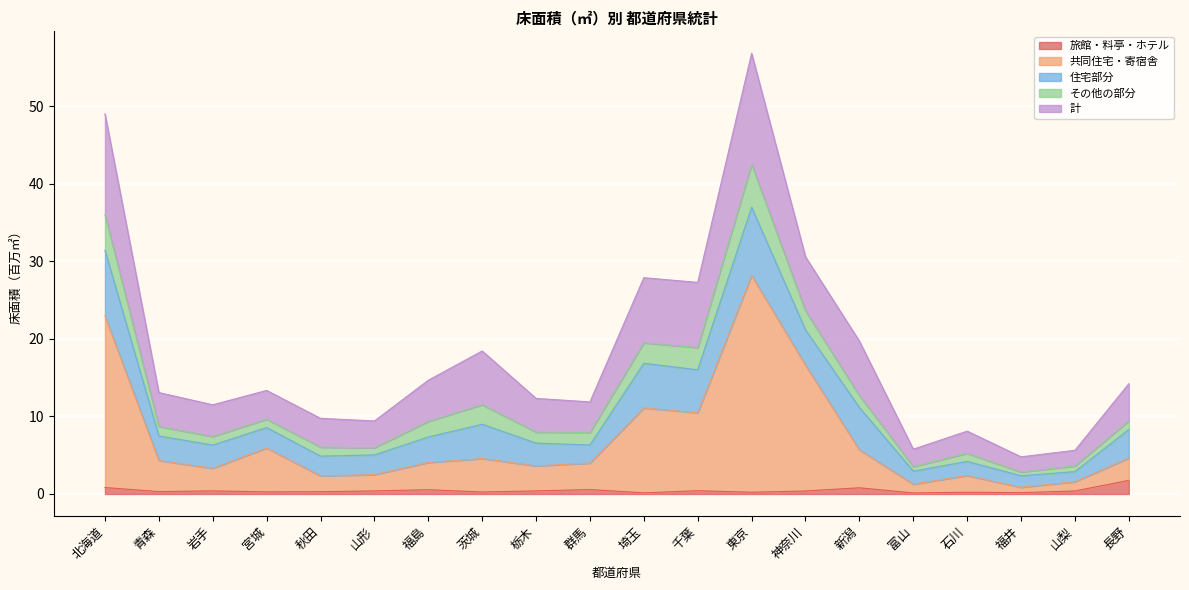

List the labels in order of 計 value, largest first.

東京, 北海道, 神奈川, 埼玉, 千葉, 新潟, 茨城, 福島, 長野, 宮城, 青森, 栃木, 群馬, 岩手, 秋田, 山形, 石川, 富山, 山梨, 福井